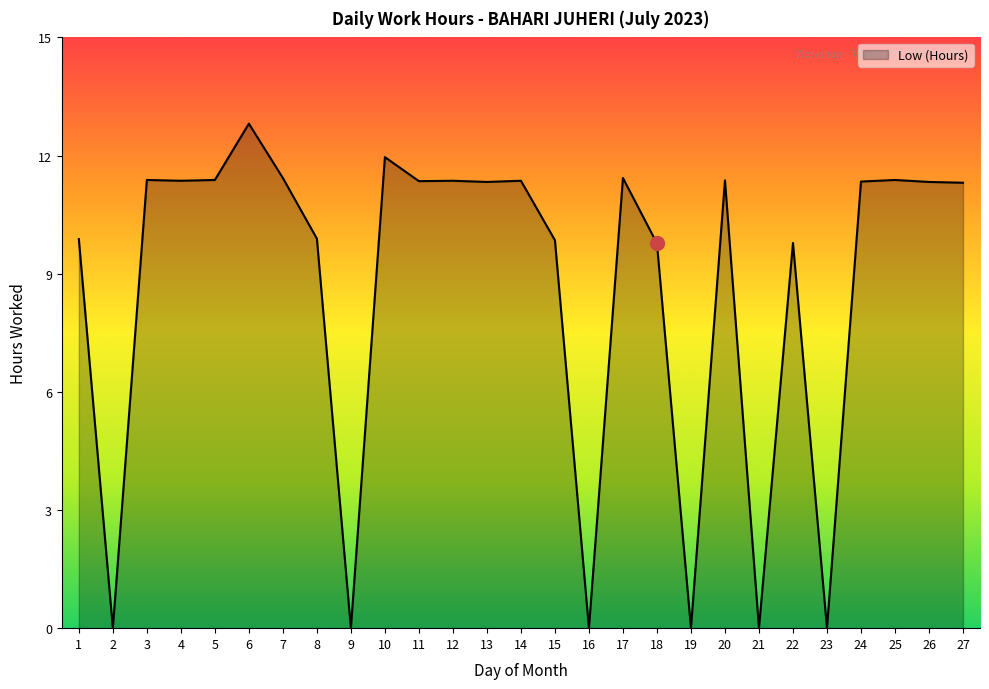

What is the maximum value shown in the chart?

12.8